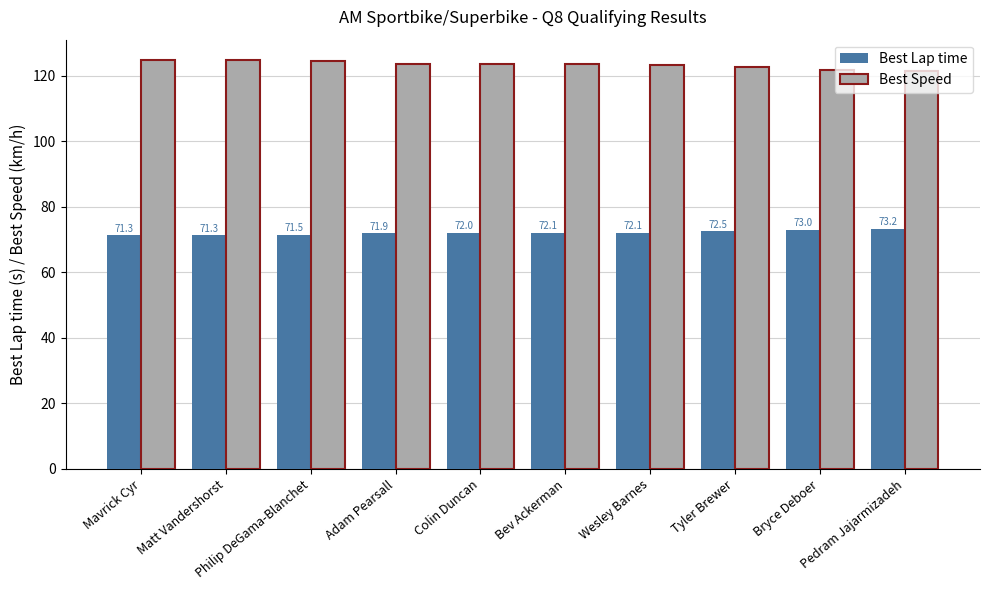

Reading left to right, extract all data points from this chart.

Best Lap time: 71.3	71.3	71.5	71.9	72.0	72.1	72.1	72.5	73.0	73.2
Best Speed: 124.7	124.7	124.4	123.6	123.4	123.4	123.4	122.6	121.8	121.4